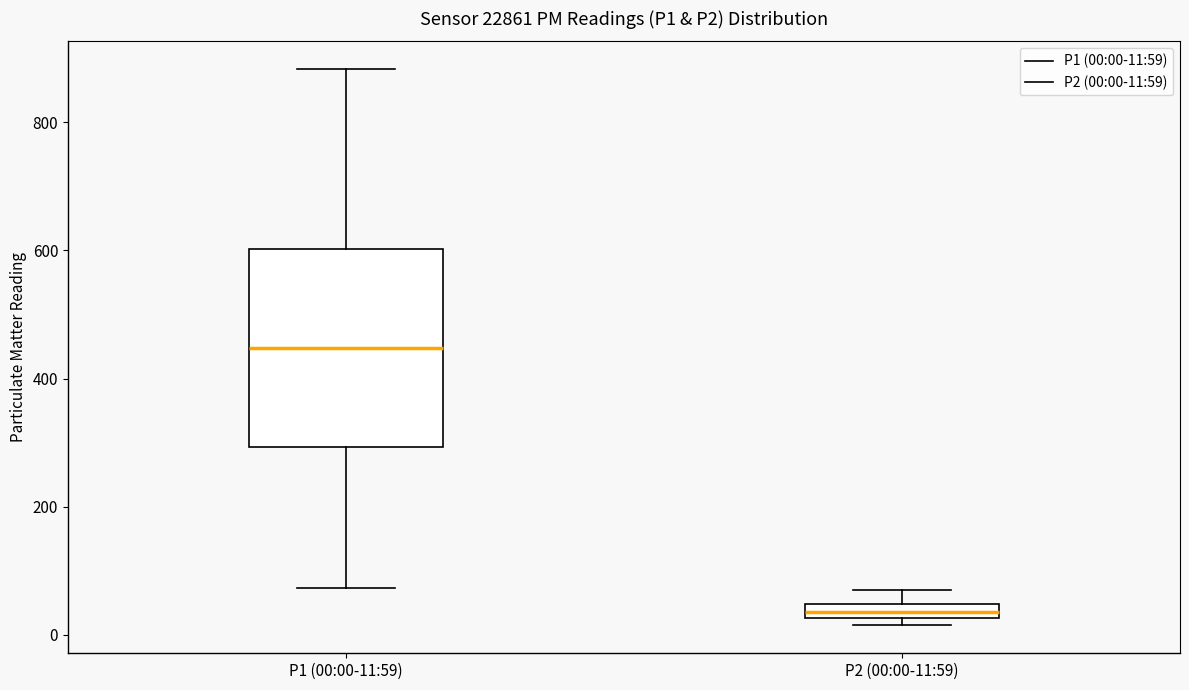

Where does the upper whisker of the box for P2 (00:00-11:59) end on the y-axis? The values are not printed on the chart, so give them approximately, as read against the axis.

80